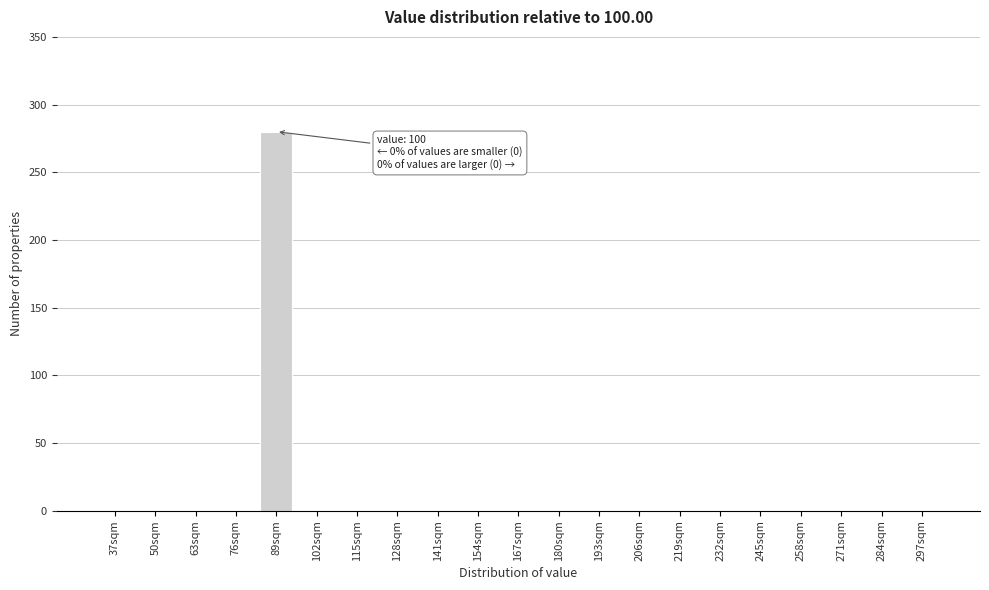

Reading left to right, list all the values displayed in this chart.

37sqm=0	50sqm=0	63sqm=0	76sqm=0	89sqm=280	102sqm=0	115sqm=0	128sqm=0	141sqm=0	154sqm=0	167sqm=0	180sqm=0	193sqm=0	206sqm=0	219sqm=0	232sqm=0	245sqm=0	258sqm=0	271sqm=0	284sqm=0	297sqm=0